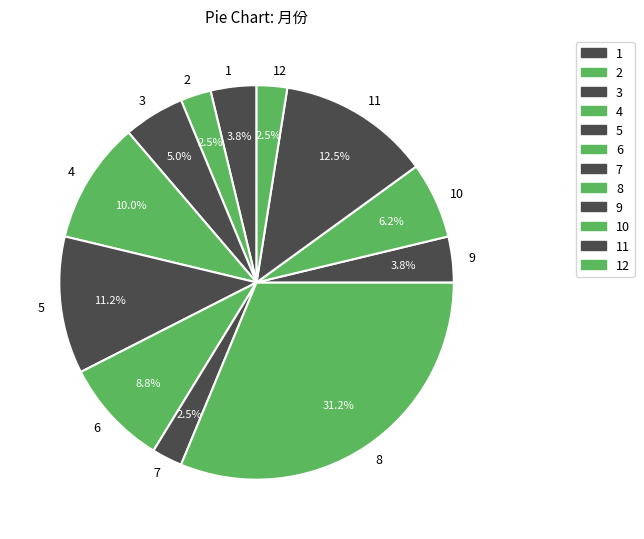

Approximately how many times larger is the value at 5 compared to 1?

3.0